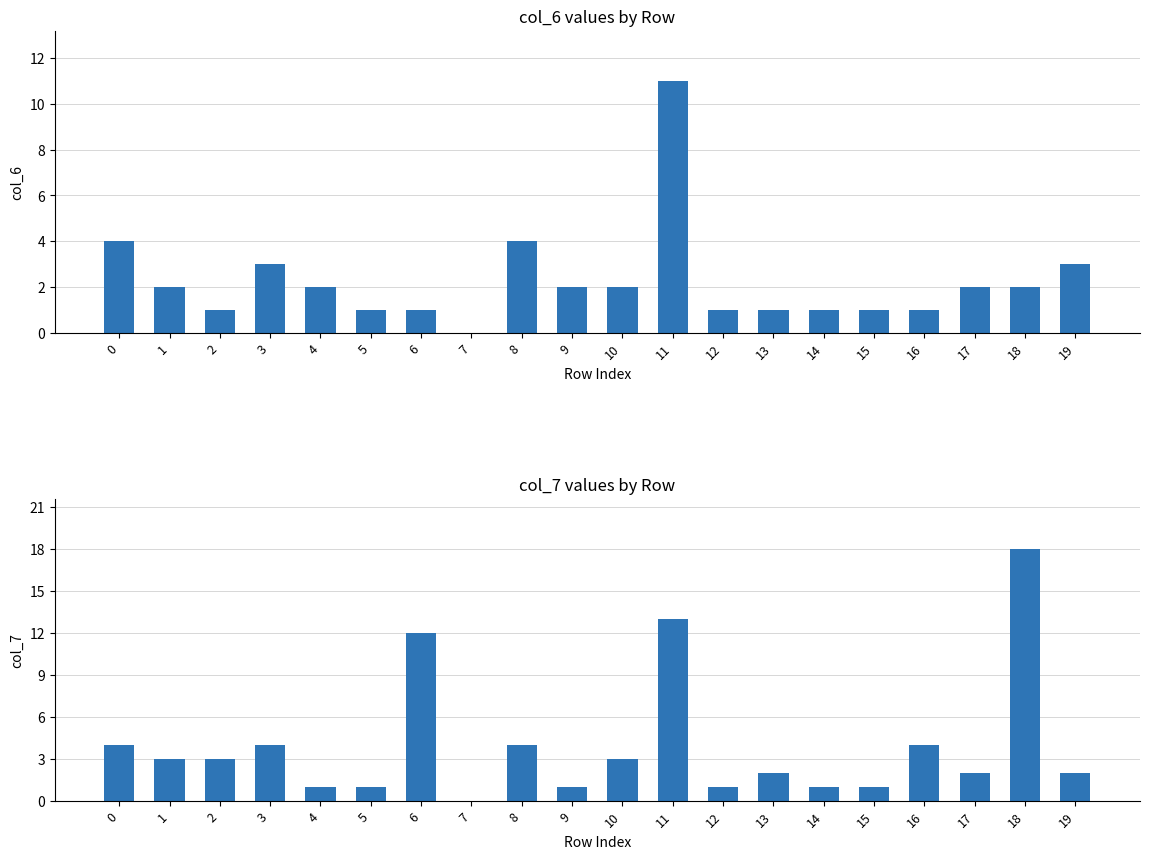

How many groups of bars are there?

20